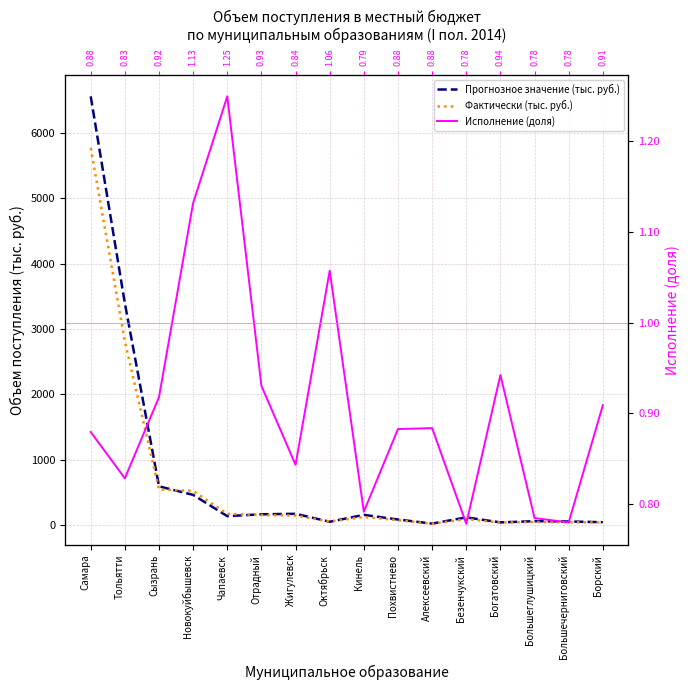

At how many categories does at least one series exceed 3530?

1